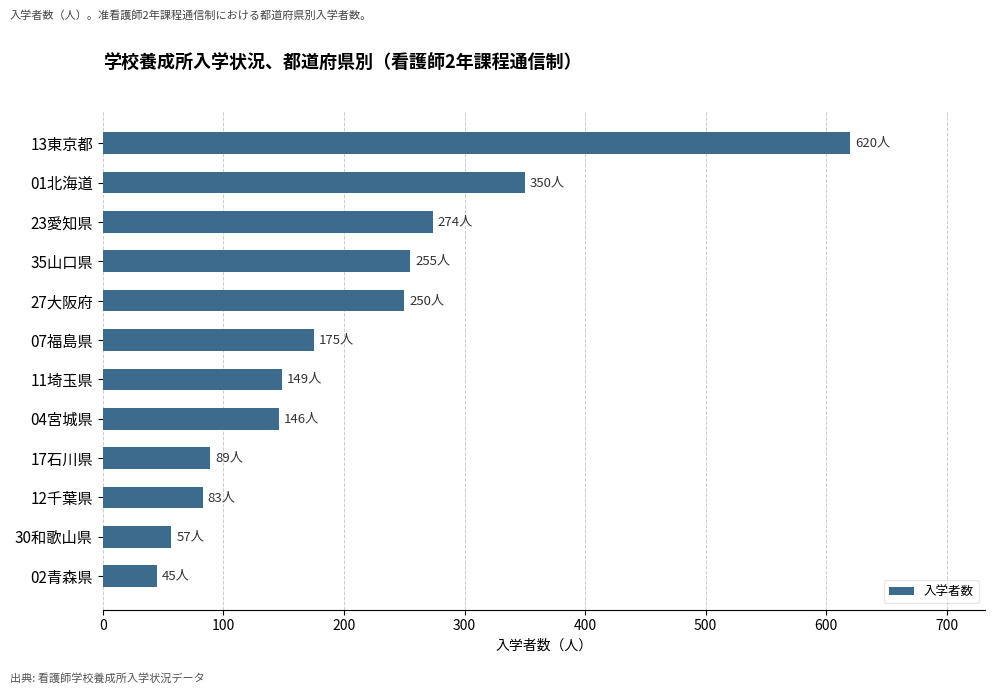

What is the sum of all values?

2493